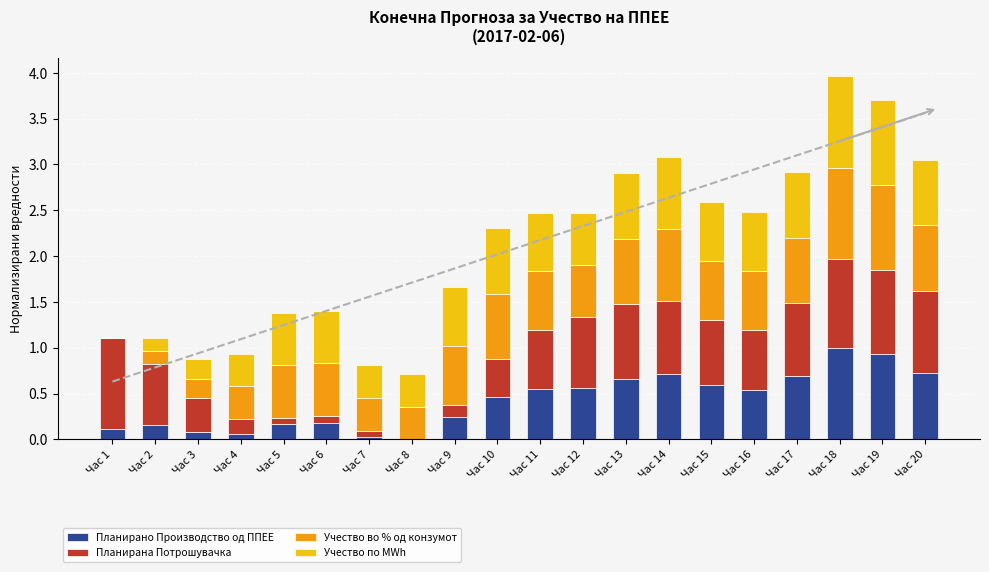

What is the value of the Учество во % од конзумот bar at the 2nd from the left?

0.1